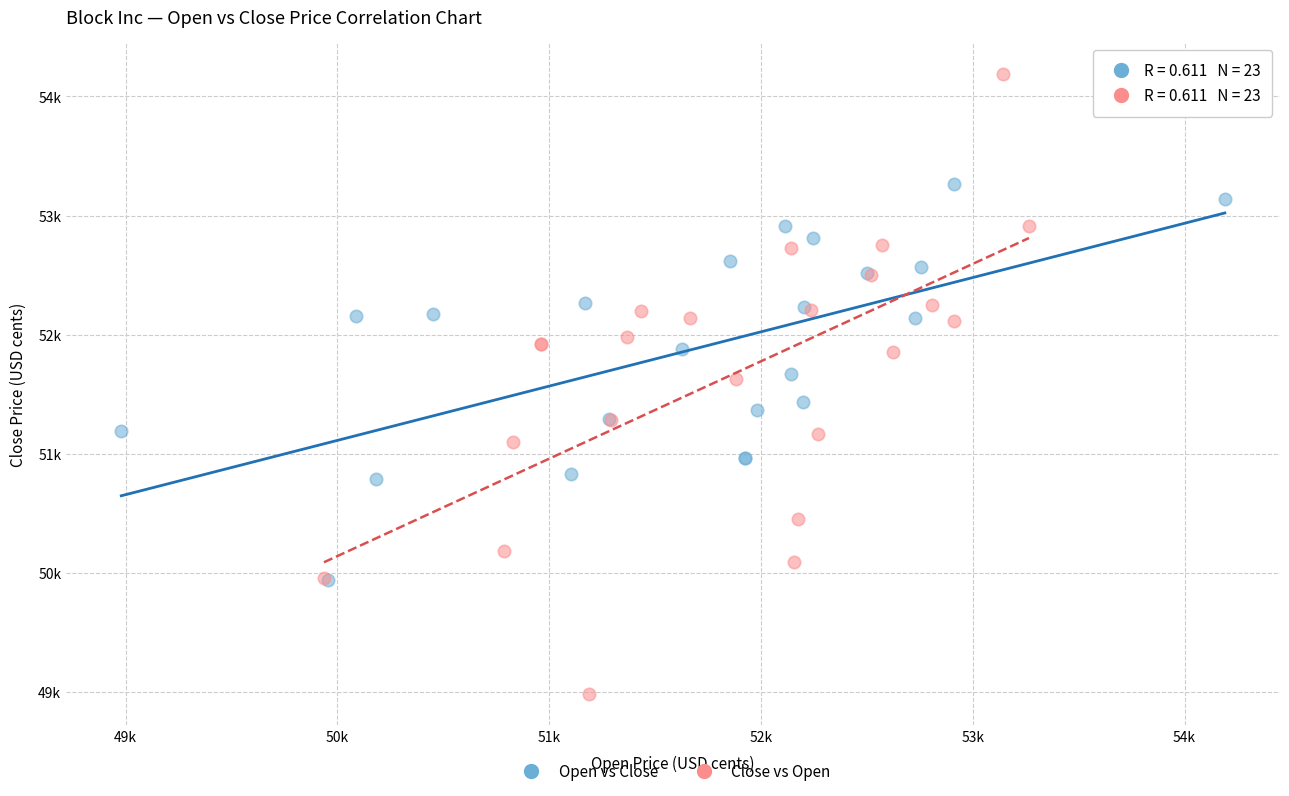

Which series has the largest Y range (max minus min)?

Close vs Open